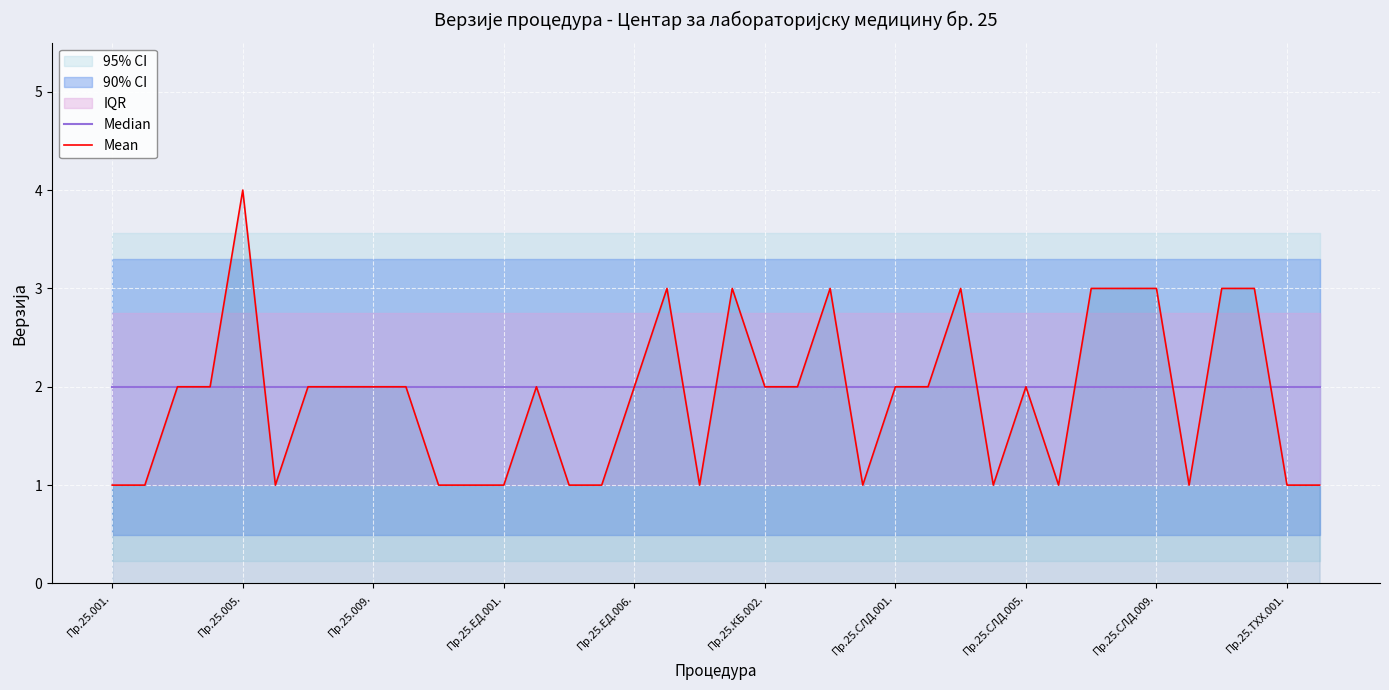

At 19, list the series in order from largest to smallest.

Mean, Median